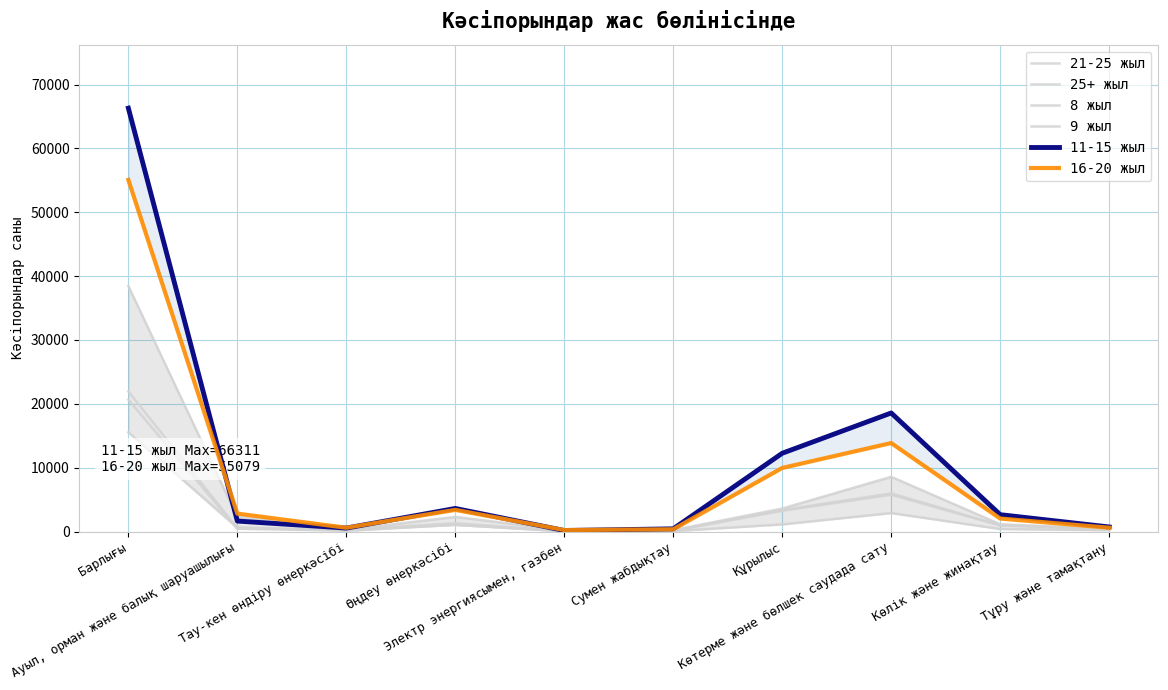

At how many categories does at least one series exceed 15498?

2